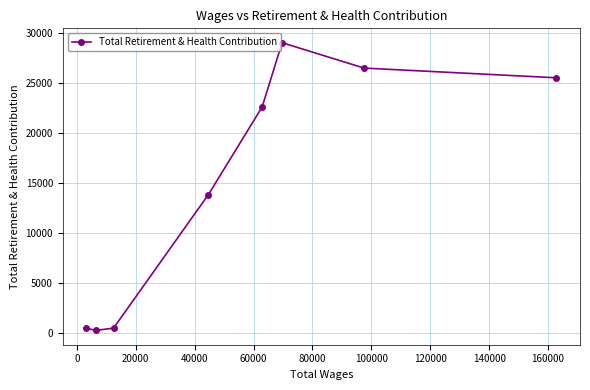

What is the greatest value displayed?

29016